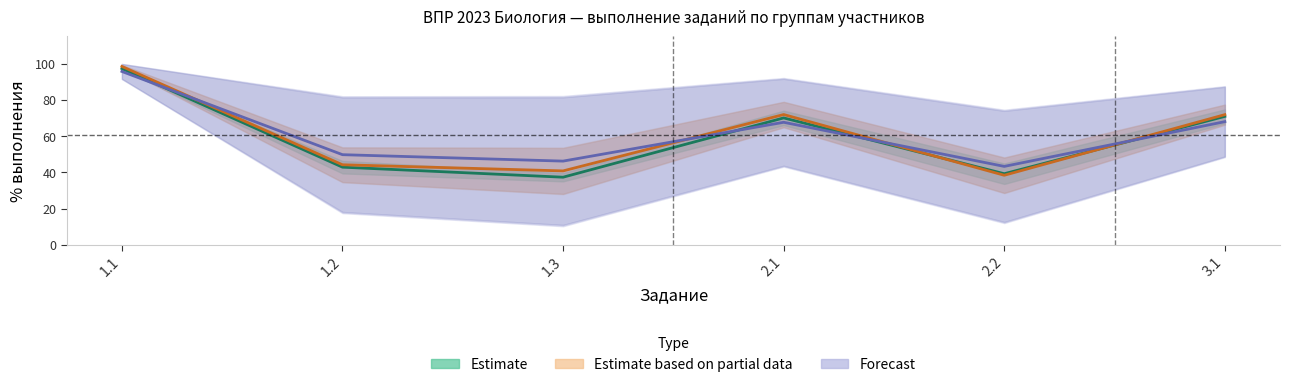

What is the label of the 2nd point from the right?

2.2